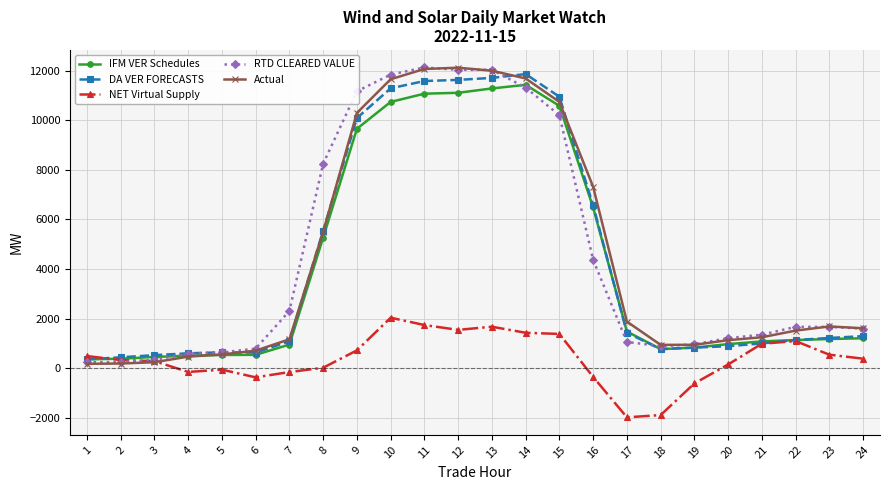

The DA VER FORECASTS series shows 2350.5 at 17. True or false?

False